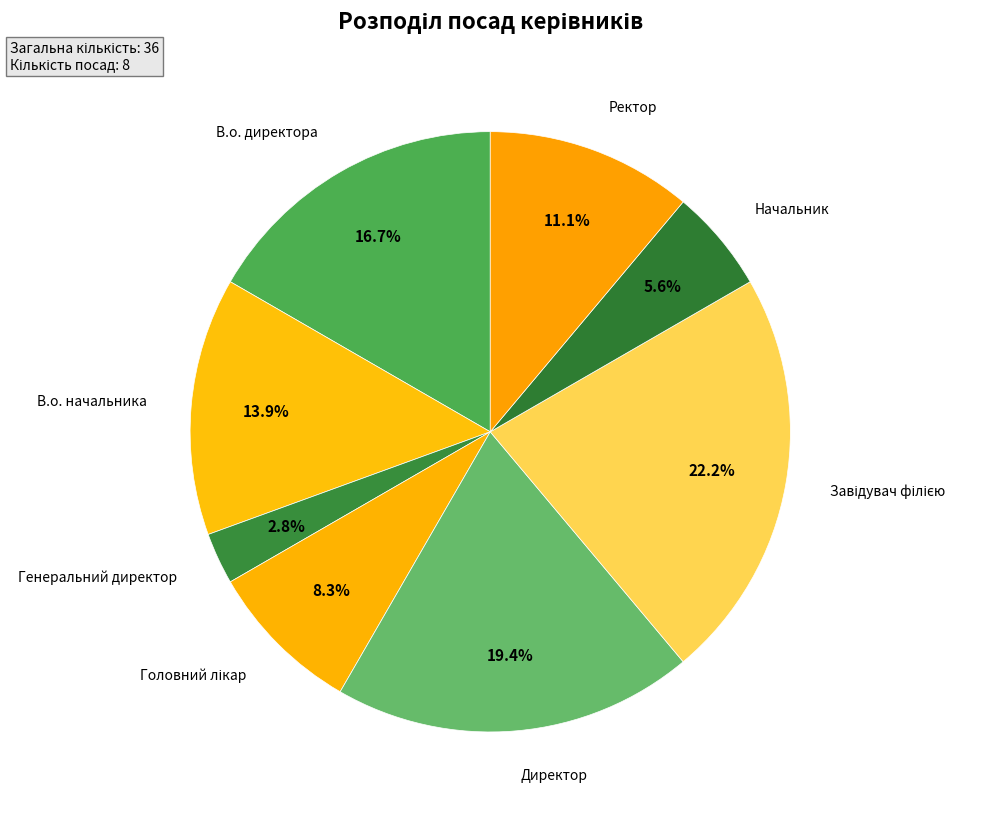

What portion of the pie excludes Ректор?

88.9%